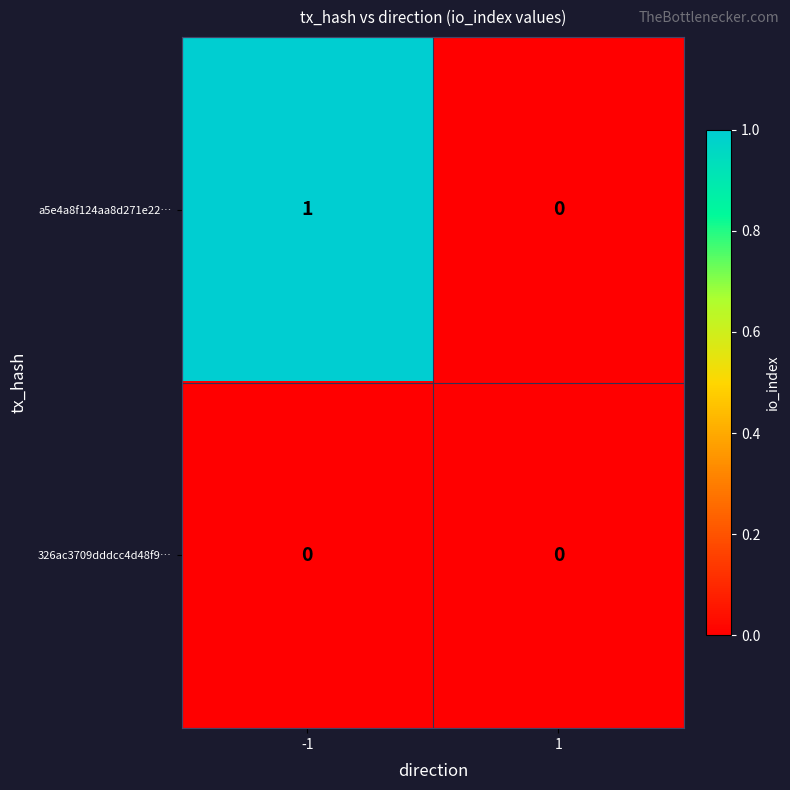

List the series in order of their peak value, lowest first.

326ac3709dddcc4d48f9…, a5e4a8f124aa8d271e22…